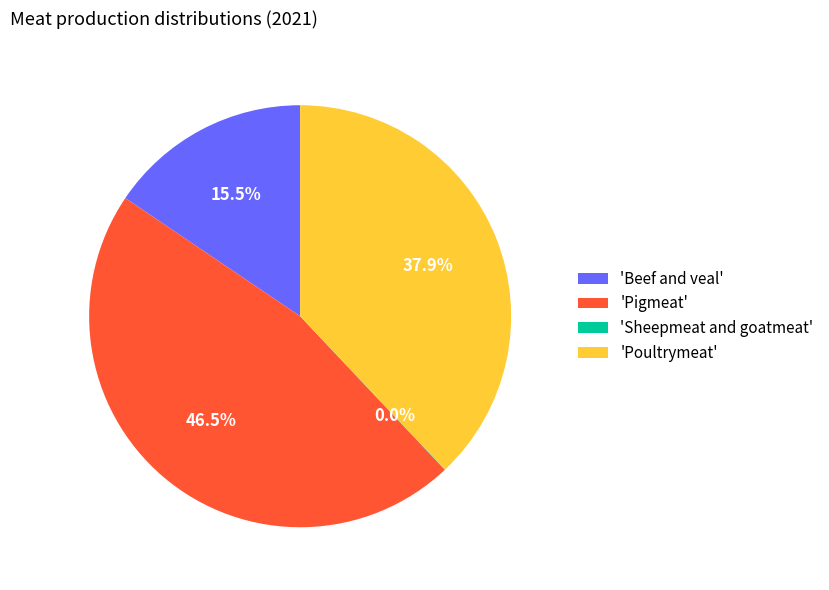

What percentage is NOT represented by 'Beef and veal'?

84.5%